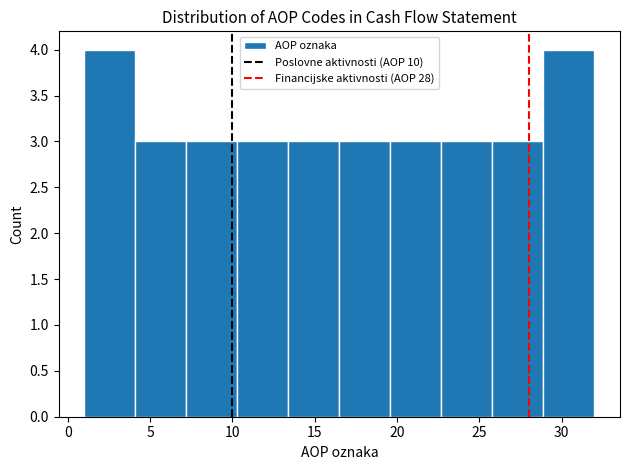

Reading left to right, list every bar in this chart as the range it spans on the x-axis followed by its height. Neither the bar edges nor the heights are printed on the chart, so give them approximately, as read against the axes.

1.0 to 4.1: 4
4.1 to 7.2: 3
7.2 to 10.3: 3
10.3 to 13.4: 3
13.4 to 16.5: 3
16.5 to 19.6: 3
19.6 to 22.7: 3
22.7 to 25.8: 3
25.8 to 28.9: 3
28.9 to 32.0: 4